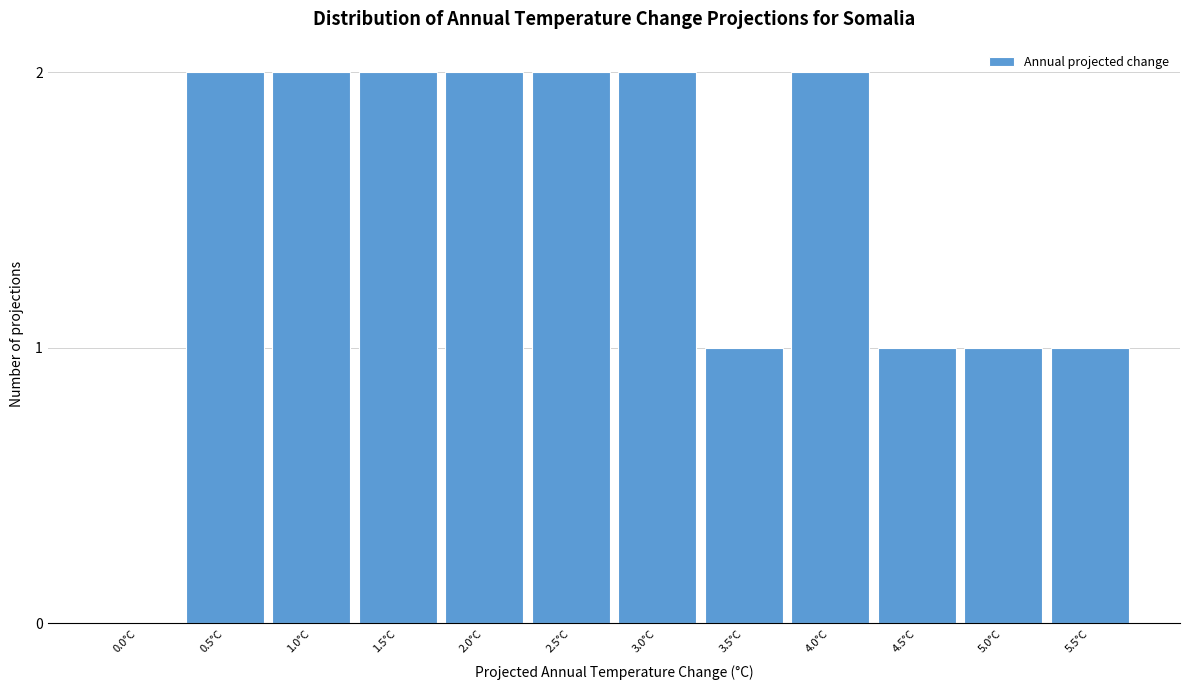

Reading left to right, list all the values displayed in this chart.

0.0°C=0	0.5°C=2	1.0°C=2	1.5°C=2	2.0°C=2	2.5°C=2	3.0°C=2	3.5°C=1	4.0°C=2	4.5°C=1	5.0°C=1	5.5°C=1